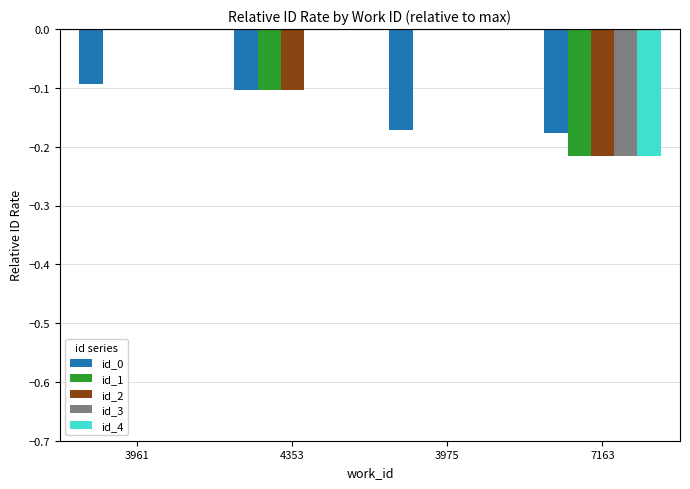

Is it true that id_3 equals 0.0 at 3975?

True